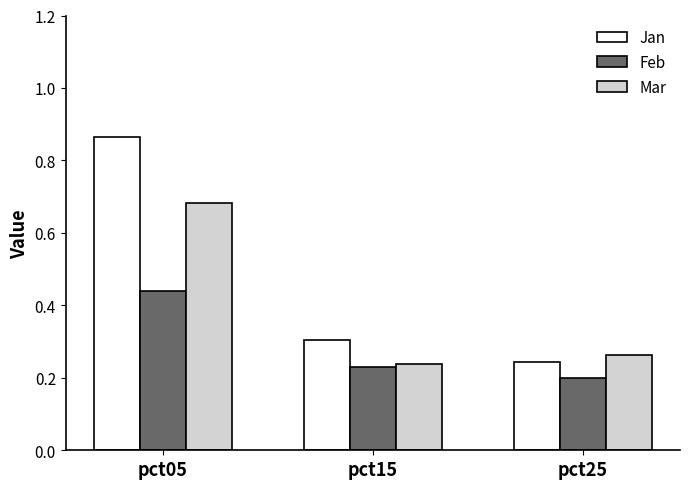

The value of Jan at pct05 is 0.3. True or false?

False